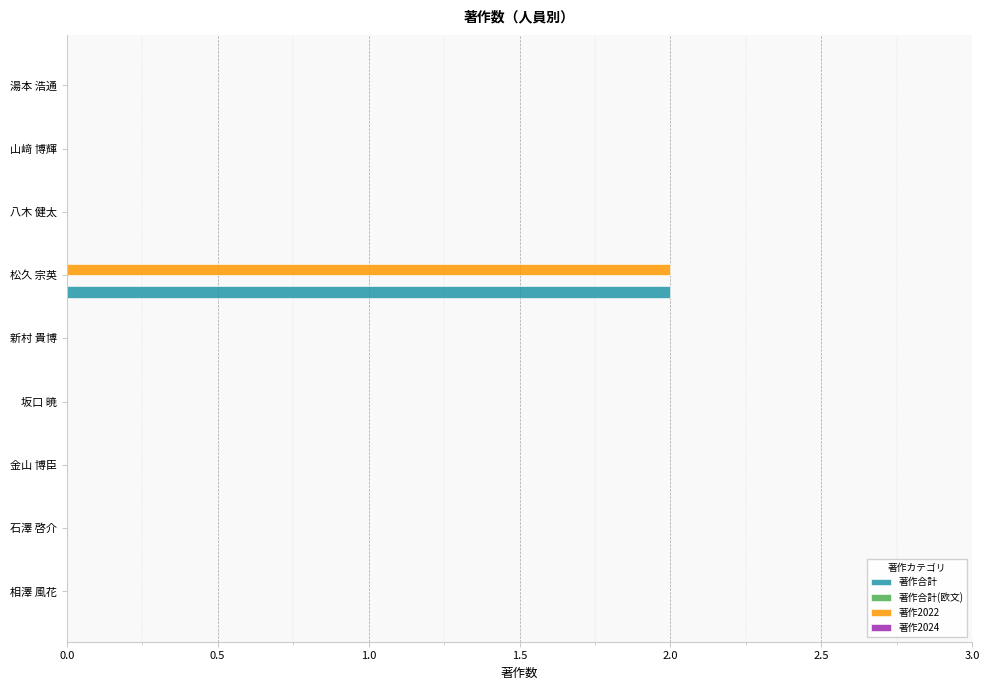

The 著作合計 series shows 2 at 松久 宗英. True or false?

True